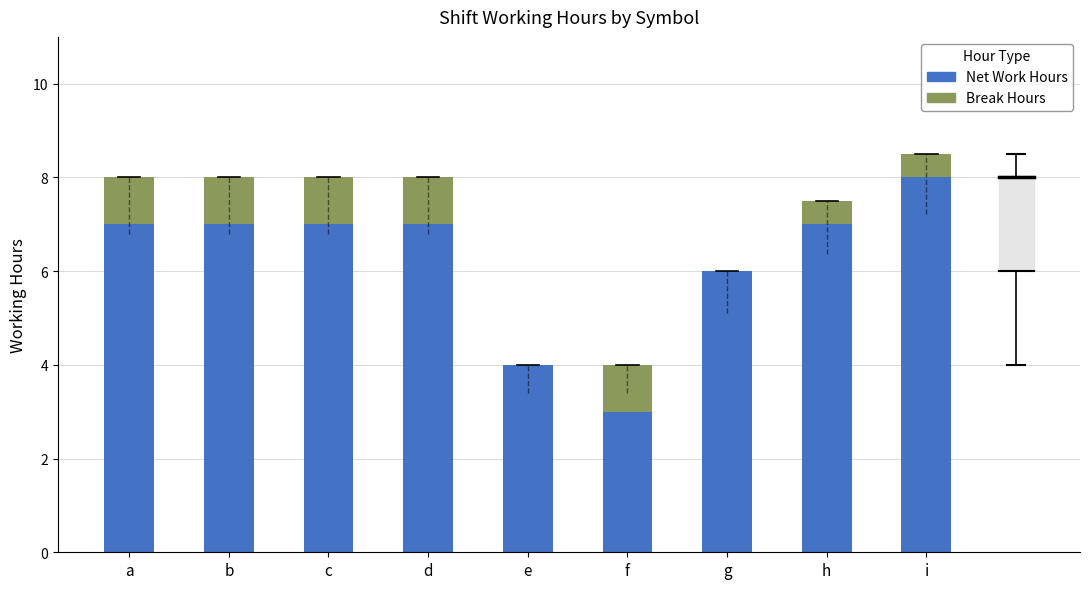

Reading left to right, list the values for the Net Work Hours series.

a=7.0	b=7.0	c=7.0	d=7.0	e=4.0	f=3.0	g=6.0	h=7.0	i=8.0